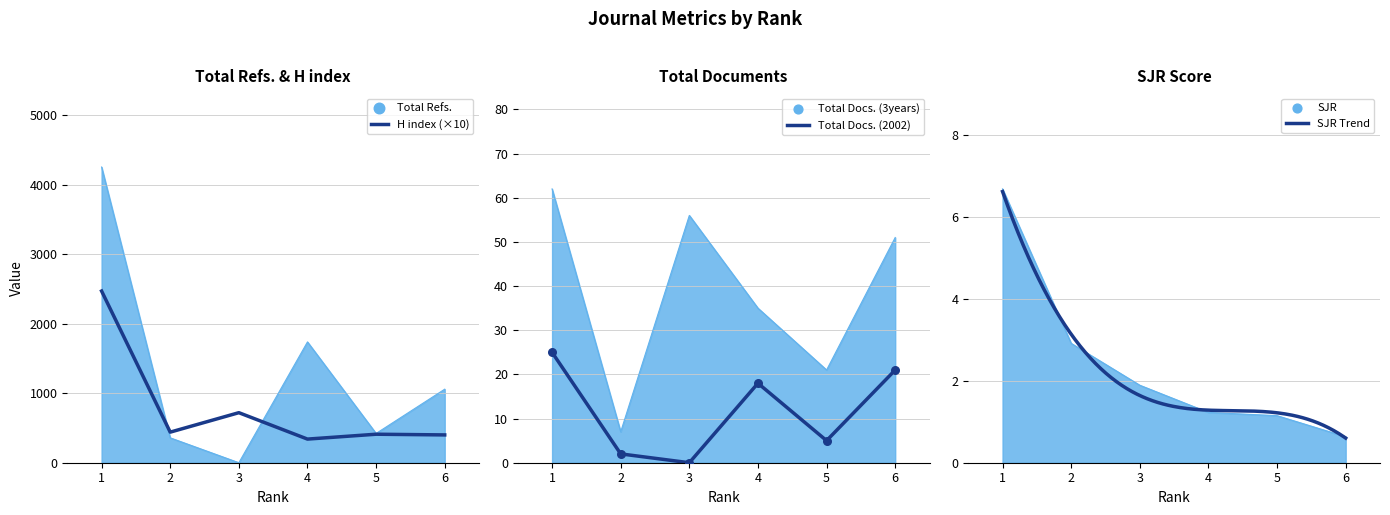

What is the total value across all series at 4?

2132.2